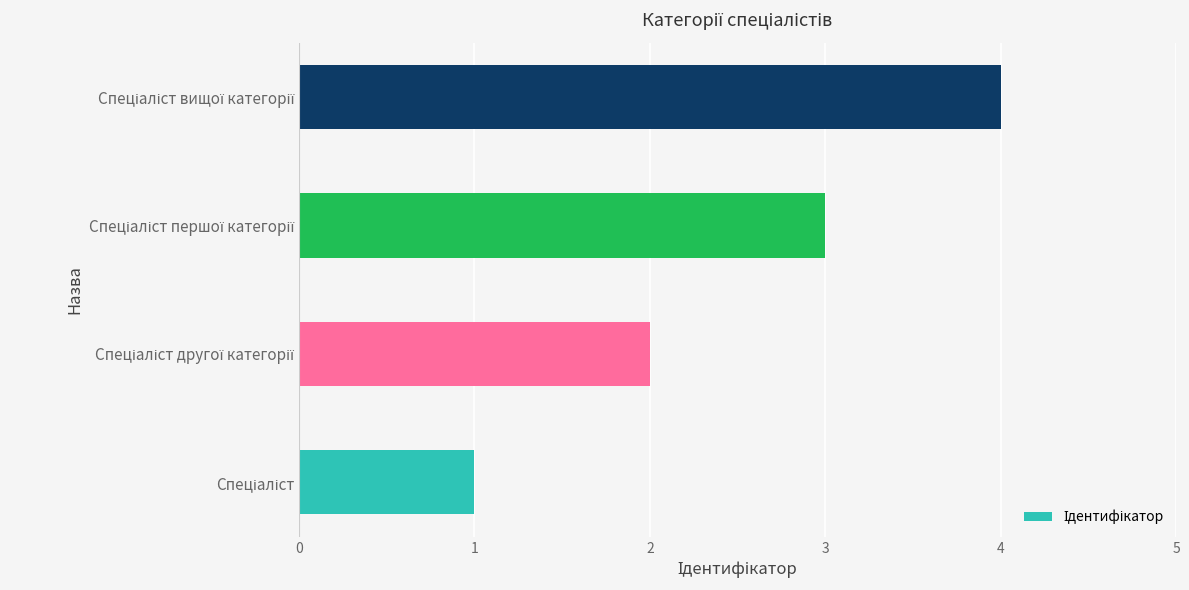

What is the difference between the maximum and minimum values?

3